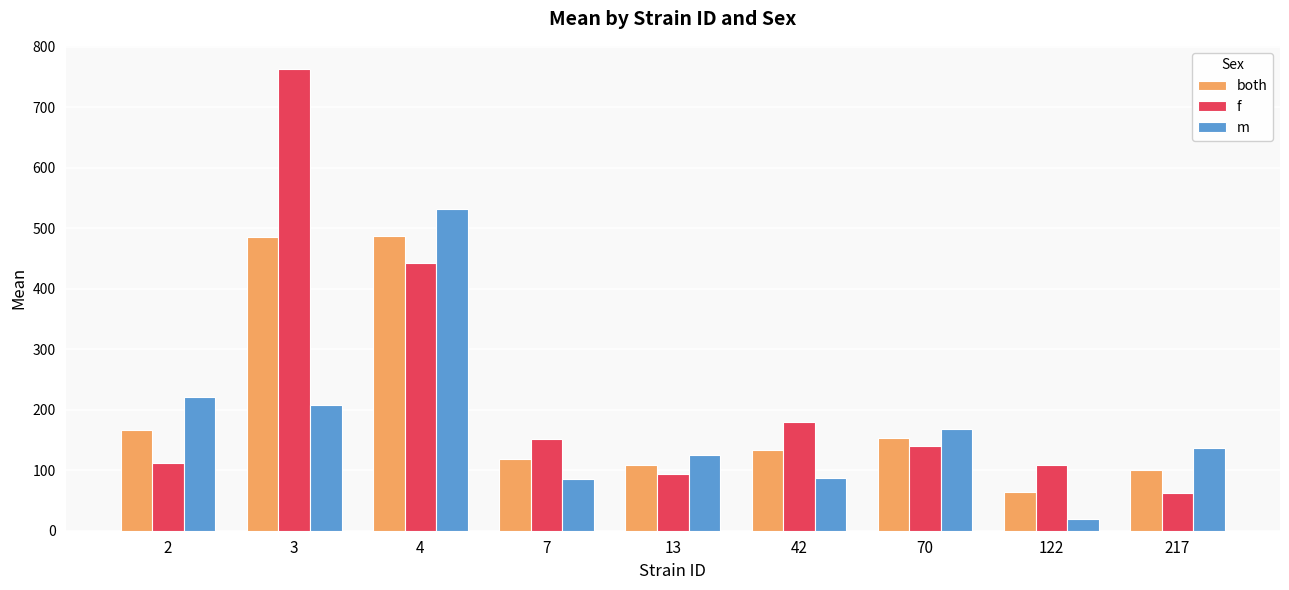

How many bars are there in total?

27